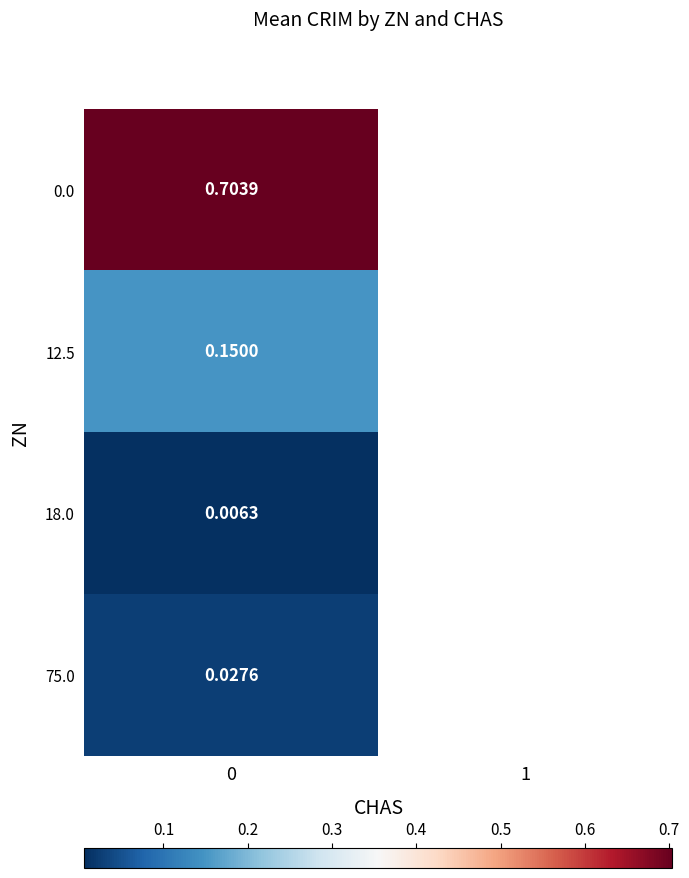

Is the value of 12.5 at 0 greater than the value of 75.0 at 0?

Yes